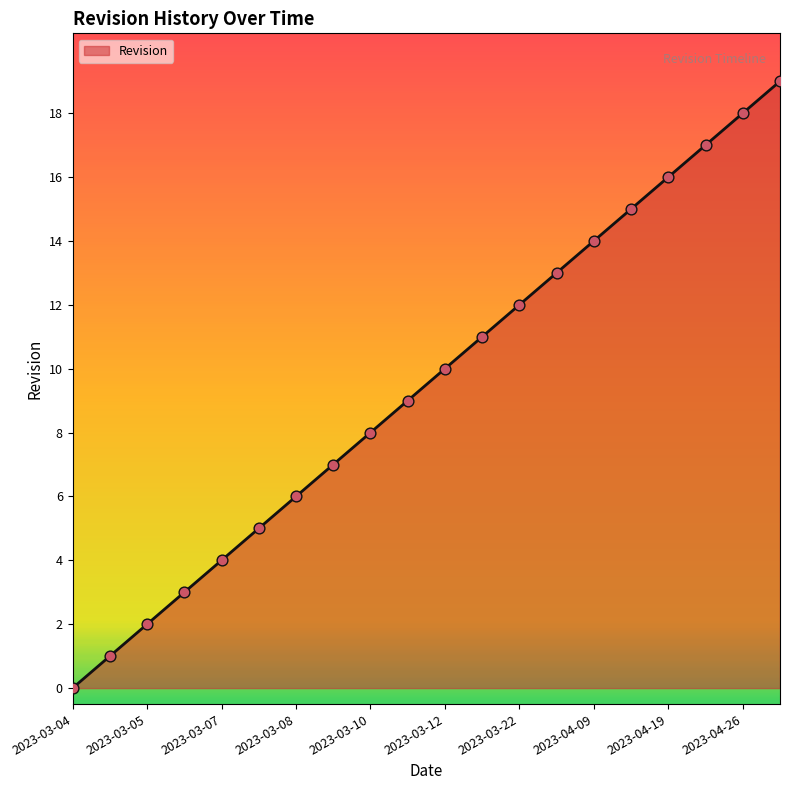

What is the difference between the maximum and minimum values?

19